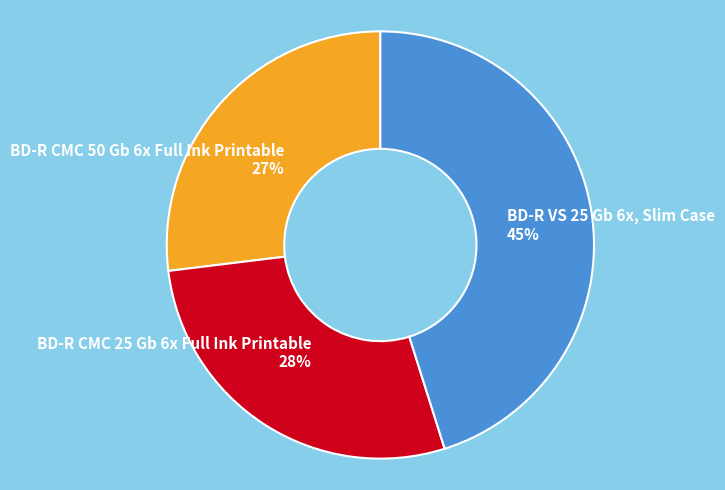

Is BD-R CMC 25 Gb 6x Full Ink Printable the majority of the pie?

No